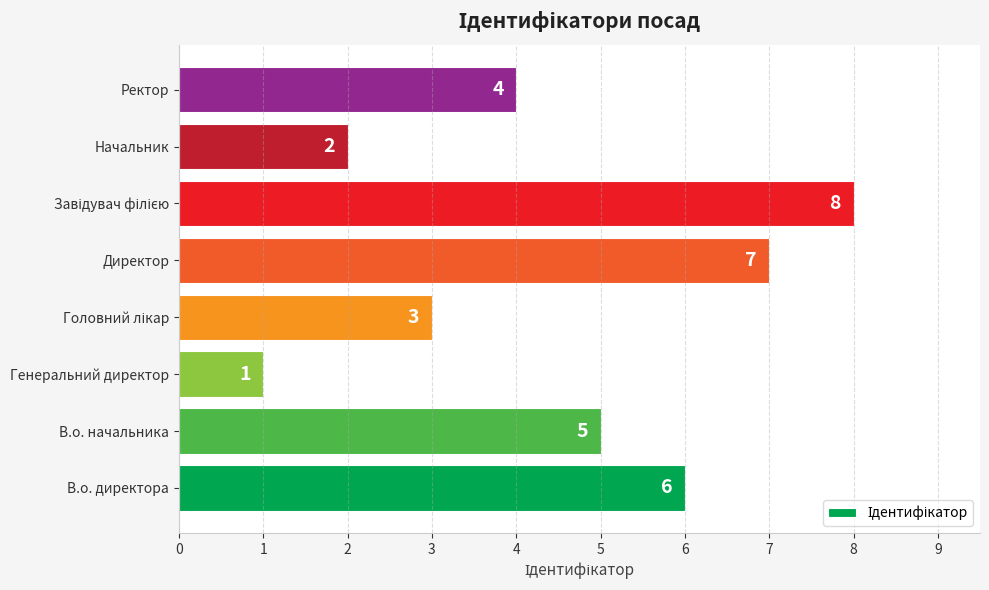

The value at Ректор is 4. True or false?

True